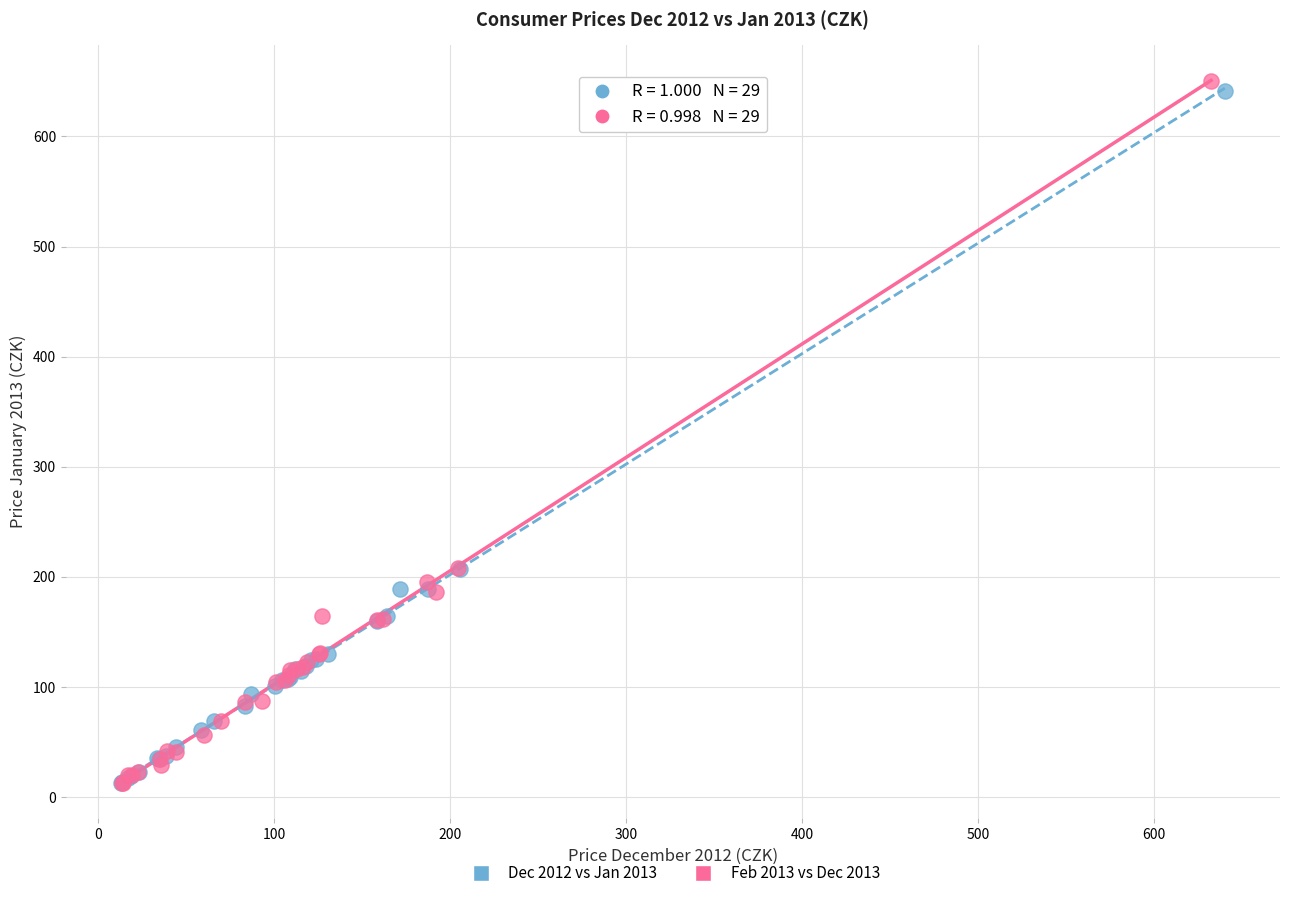

Which series has the largest Y range (max minus min)?

Feb 2013 vs Dec 2013